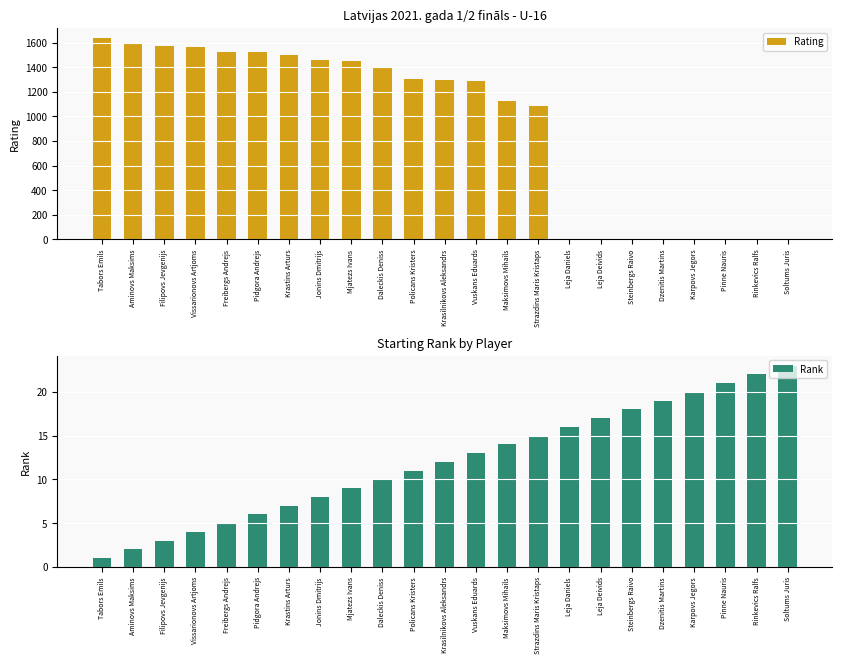

How many values in the Rank series are below 12?

11